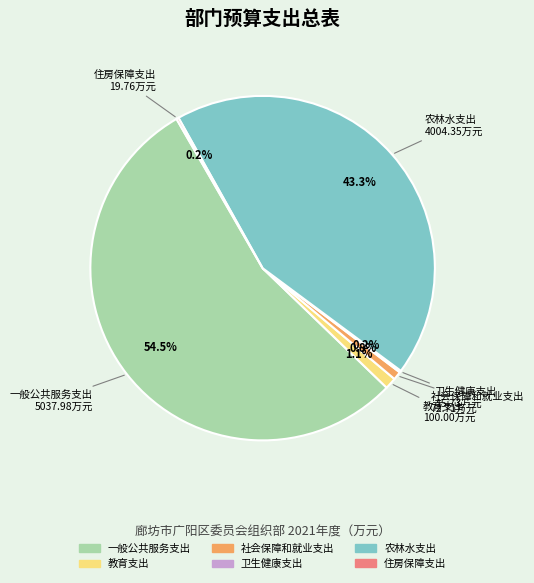

Which category has the biggest portion of the pie?

一般公共服务支出